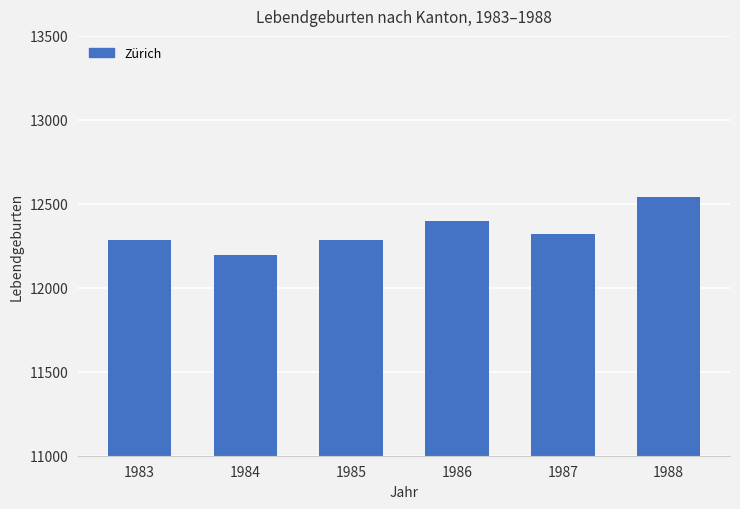

How many data points are less than 12320?

3